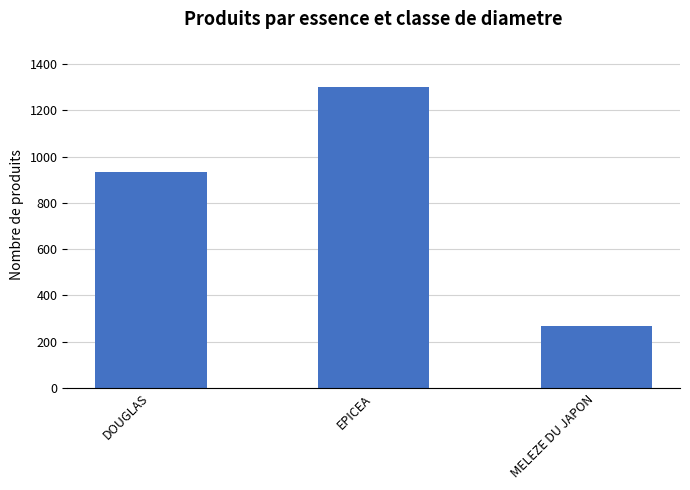

What position from the right is EPICEA?

2